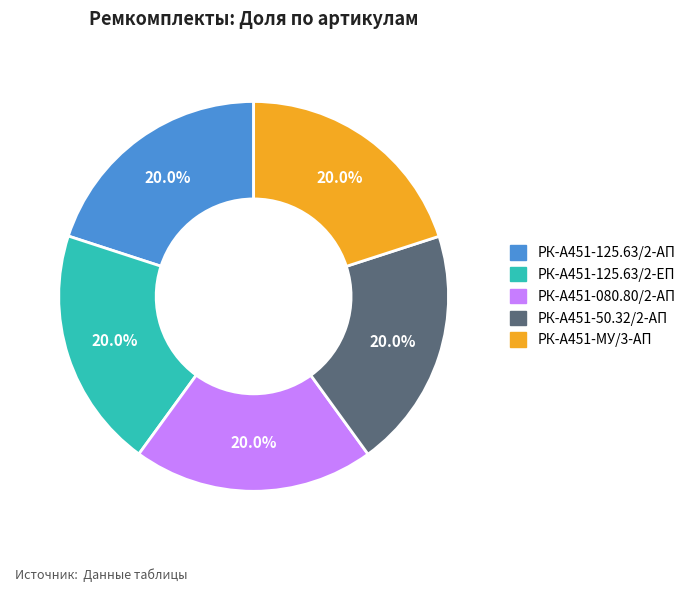

To the nearest percent, what is the average slice percentage?

20%